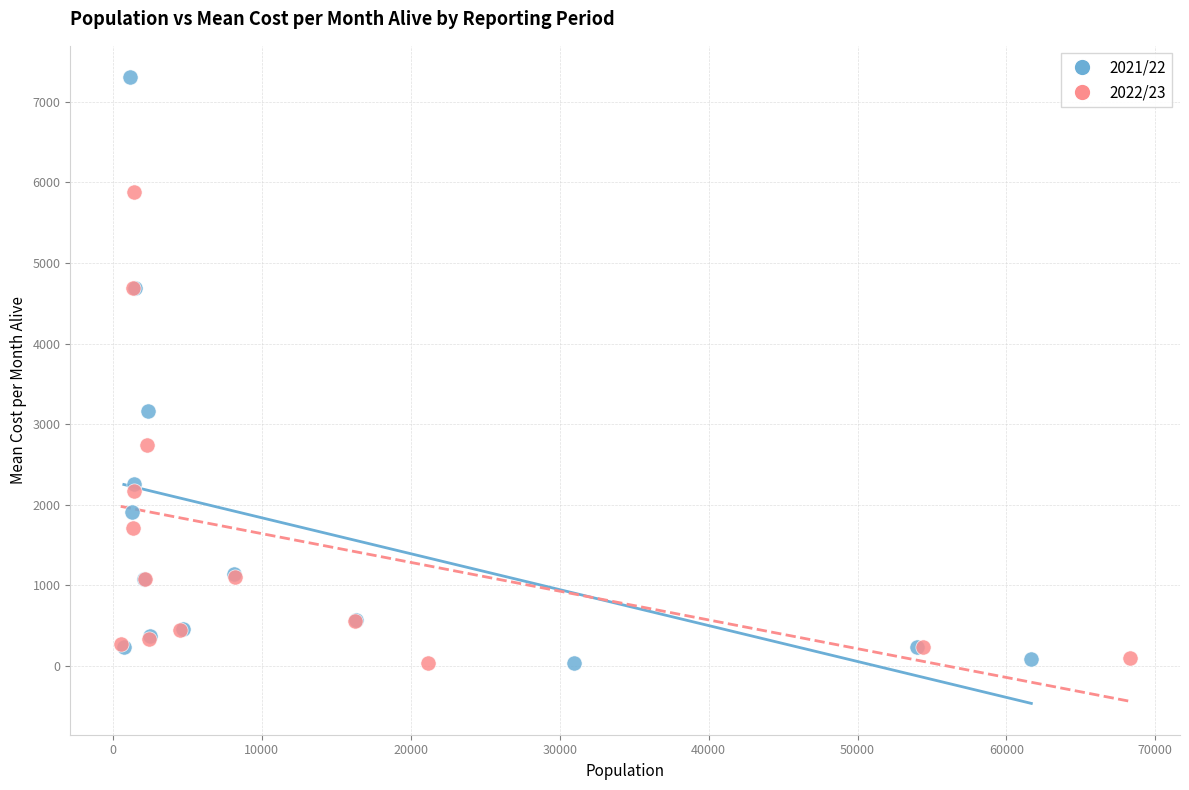

Which series contains the highest Y value?

2021/22